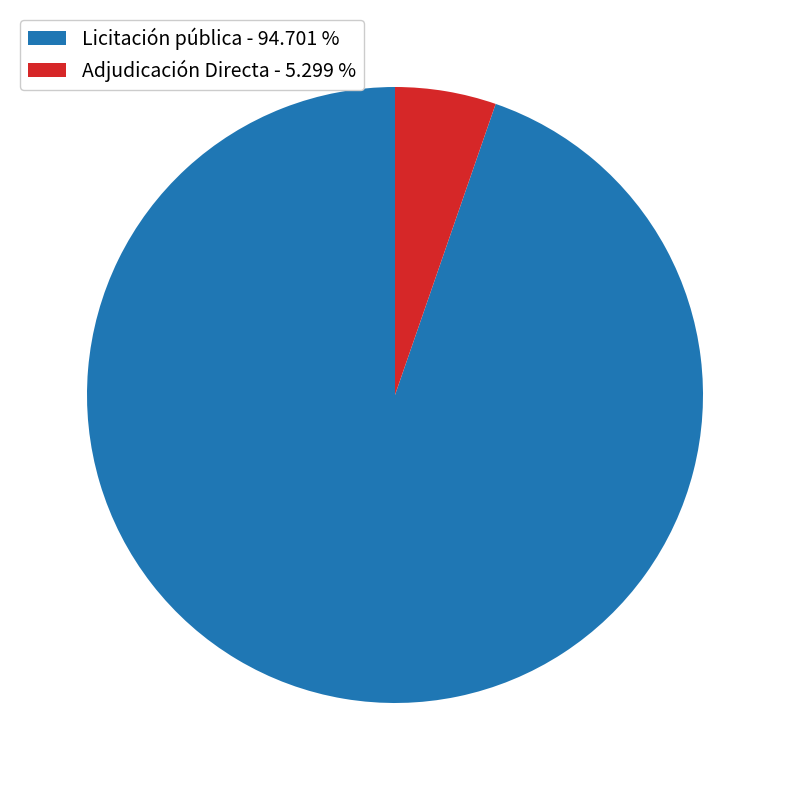

Is Adjudicación Directa - 5.299 % the majority of the pie?

No